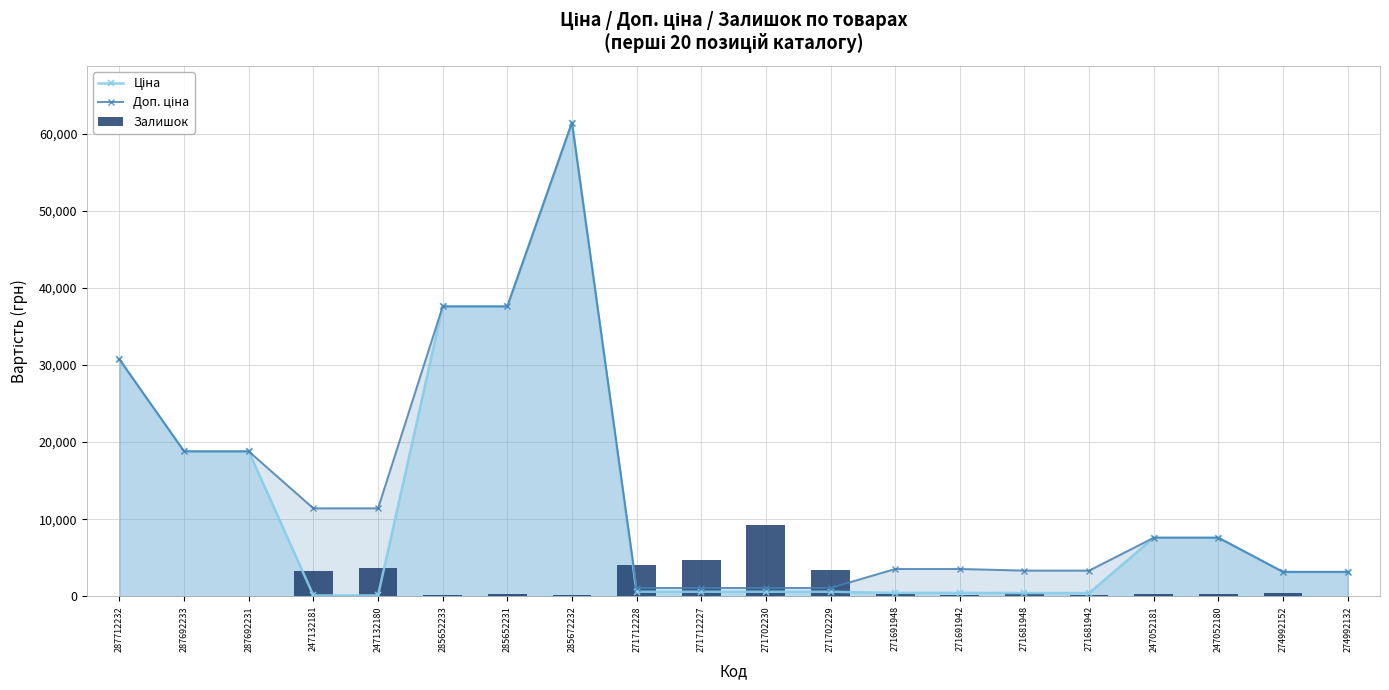

Reading right to left, what are all the values shown in this chart?

Ціна: 3157.9	3157.9	7596.5	7596.5	416.6	416.6	443.1	443.1	589.9	589.9	589.9	589.9	61434.3	37593.6	37593.6	114.1	114.1	18796.8	18796.8	30717.1
Доп. ціна: 3158.0	3158.0	7596.5	7596.5	3332.5	3332.5	3545.0	3545.0	1081.7	1081.7	1081.7	1081.7	61434.3	37593.6	37593.6	11410.0	11410.0	18796.8	18796.8	30717.1
Залишок: 100.2	388.1	262.9	250.4	125.2	375.6	162.8	275.5	3418.1	9215.1	4682.7	4106.7	200.3	288.0	162.8	3631.0	3255.3	0.0	0.0	0.0